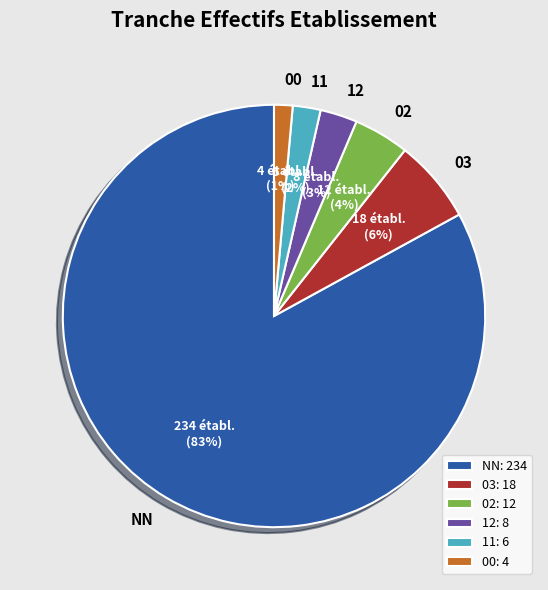

True or false: NN accounts for 93% of the total.

False